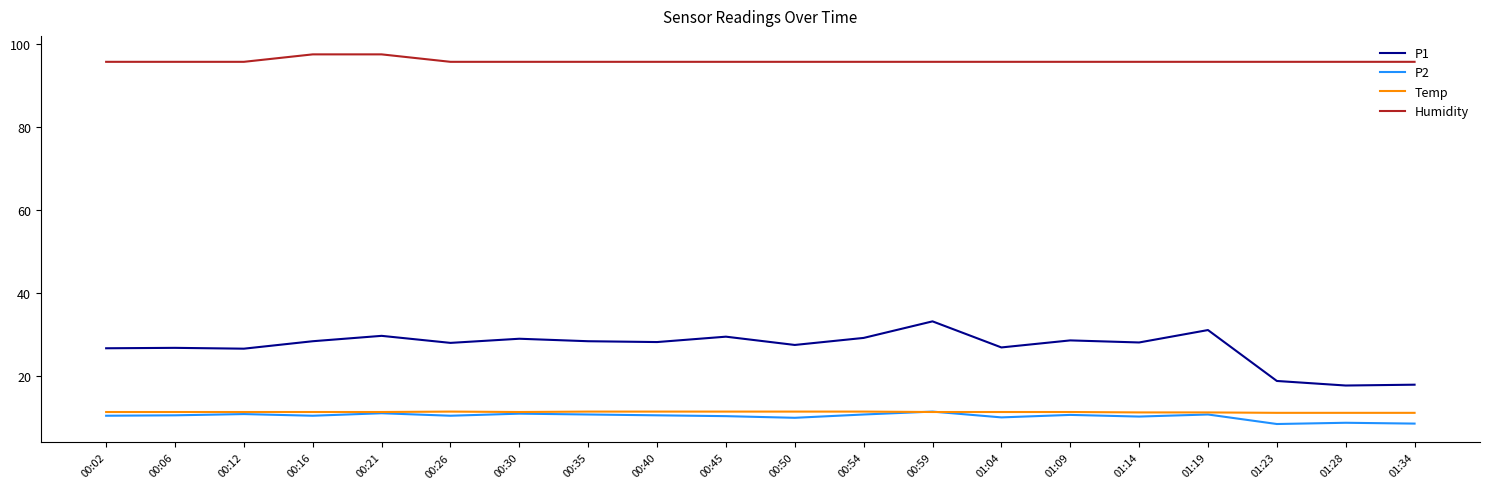

What is the total value across all series at 01:23?

133.8